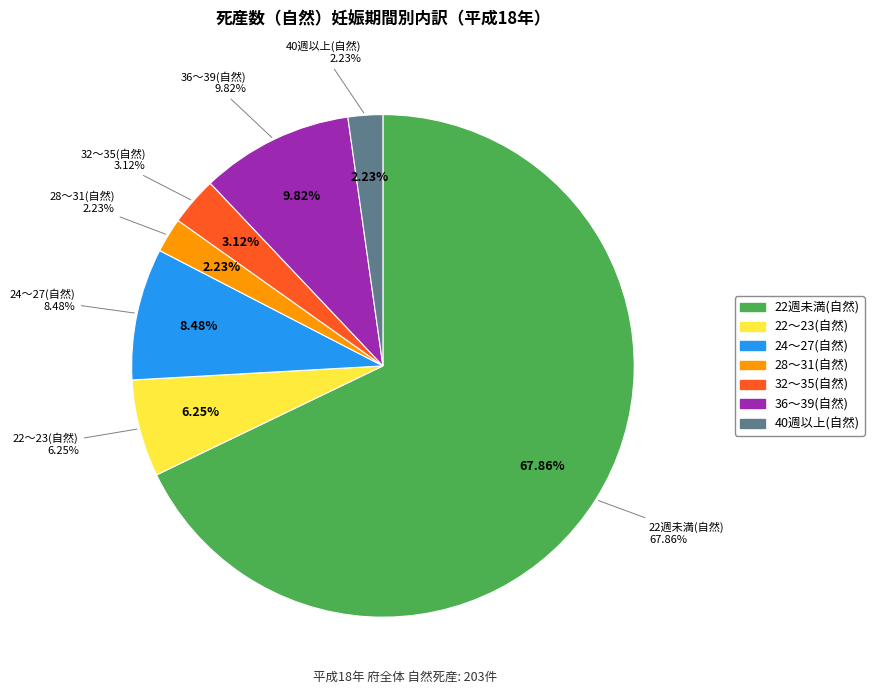

Count the number of slices in the pie.

7